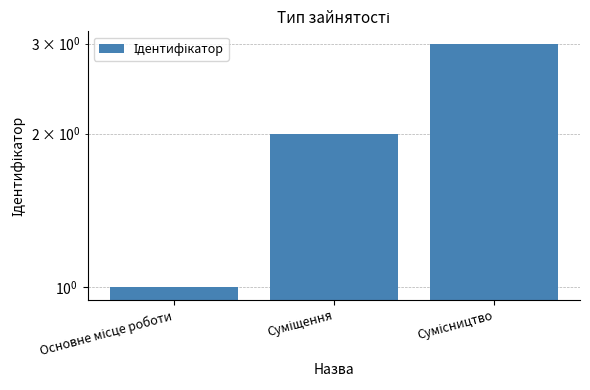

Where is the data nearest to the value 2?

Суміщення